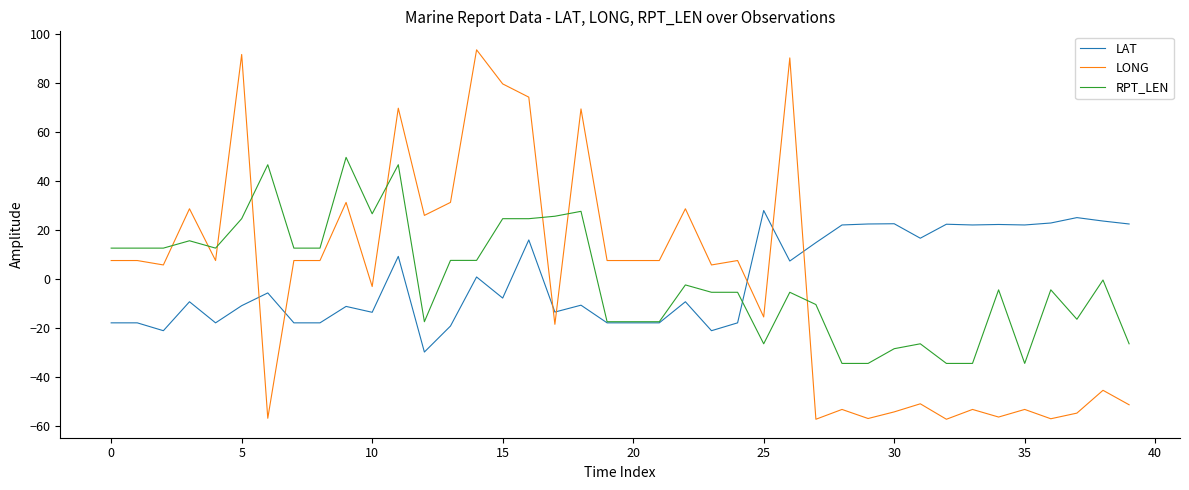

After their last crossing, which series has the higher values: RPT_LEN or LONG?

RPT_LEN